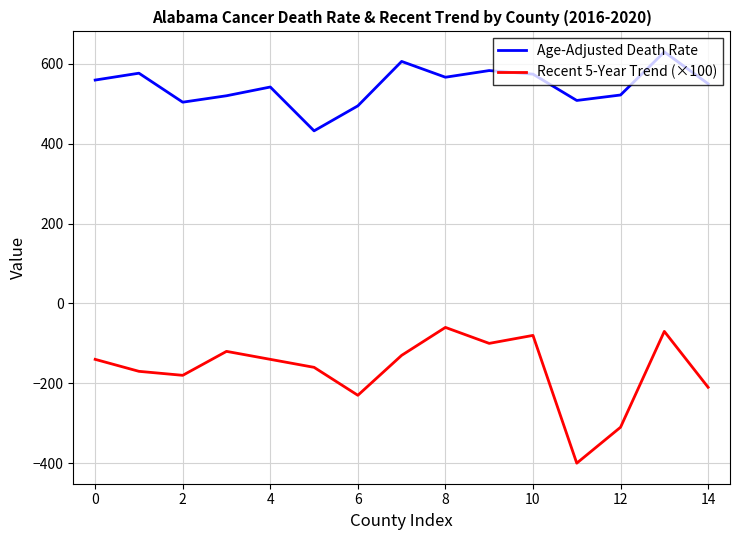

True or false: Recent 5-Year Trend (×100) and Age-Adjusted Death Rate intersect in this chart.

False